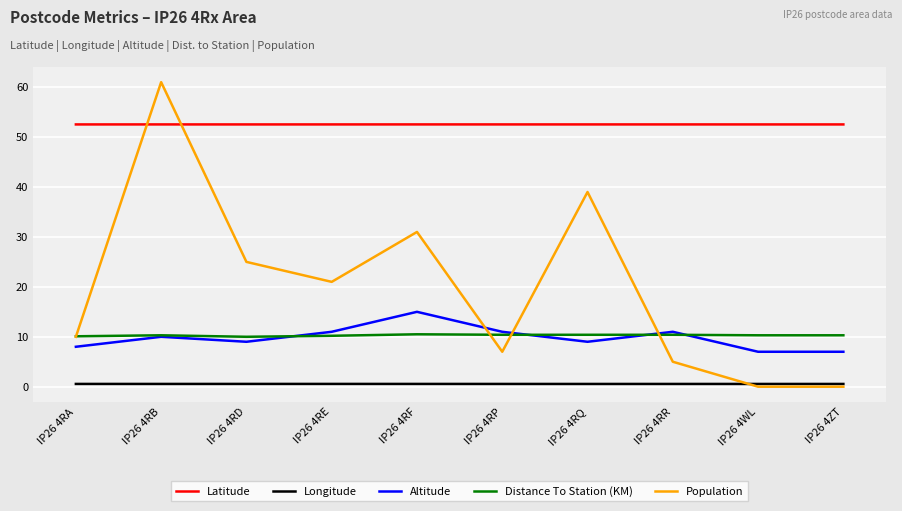

What is the difference between the Distance To Station (KM) values at IP26 4RF and IP26 4ZT?

0.2